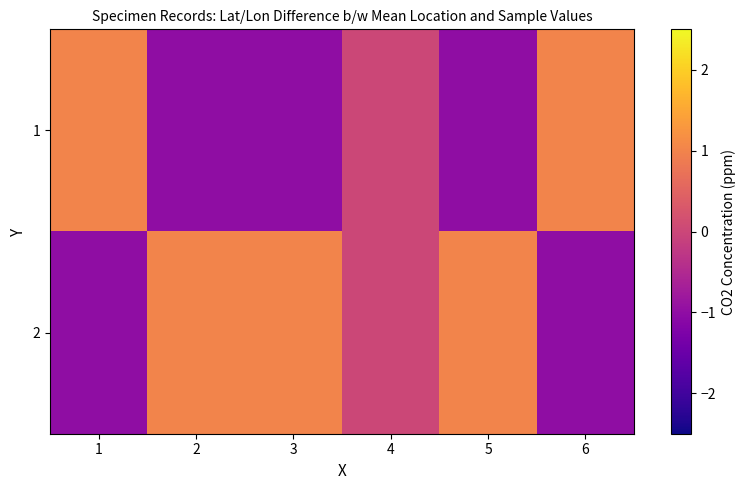

At 4, list the series in order from largest to smallest.

1, 2